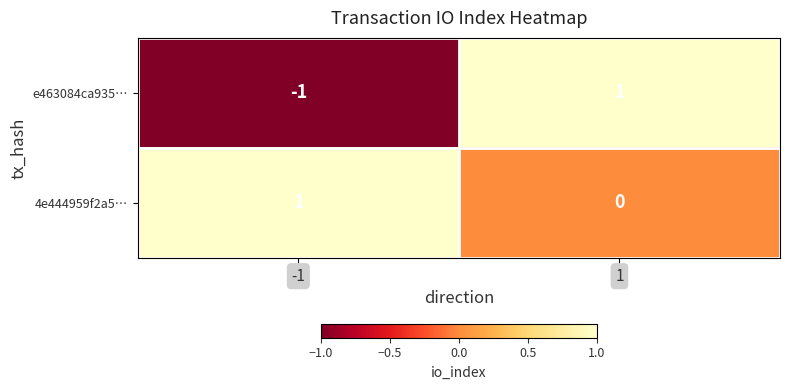

Reading left to right, what are all the values shown in this chart?

e463084ca935…: -1	1
4e444959f2a5…: 1	0